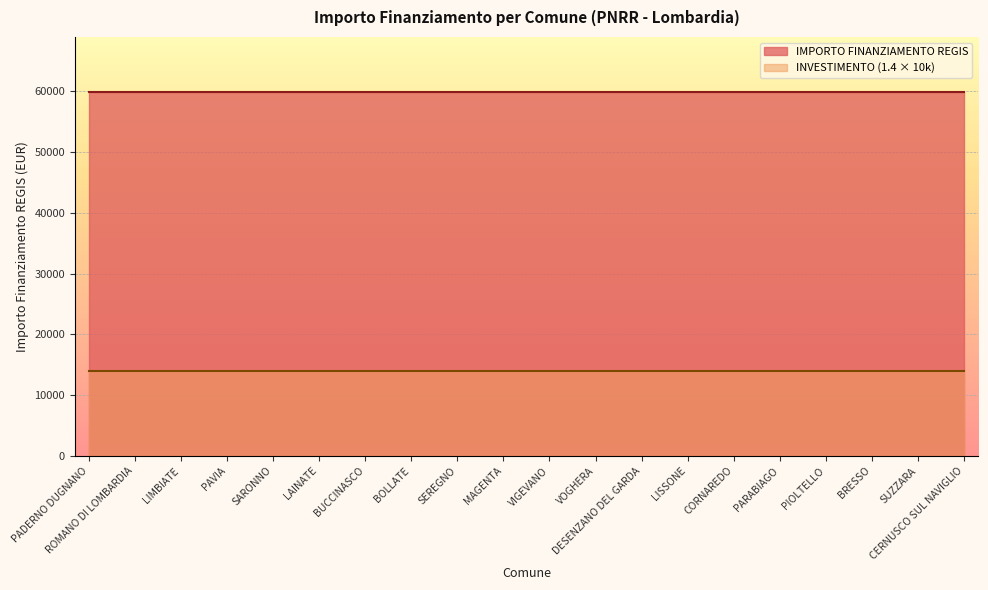

What is the minimum value for INVESTIMENTO (1.4 × 10k)?

14000